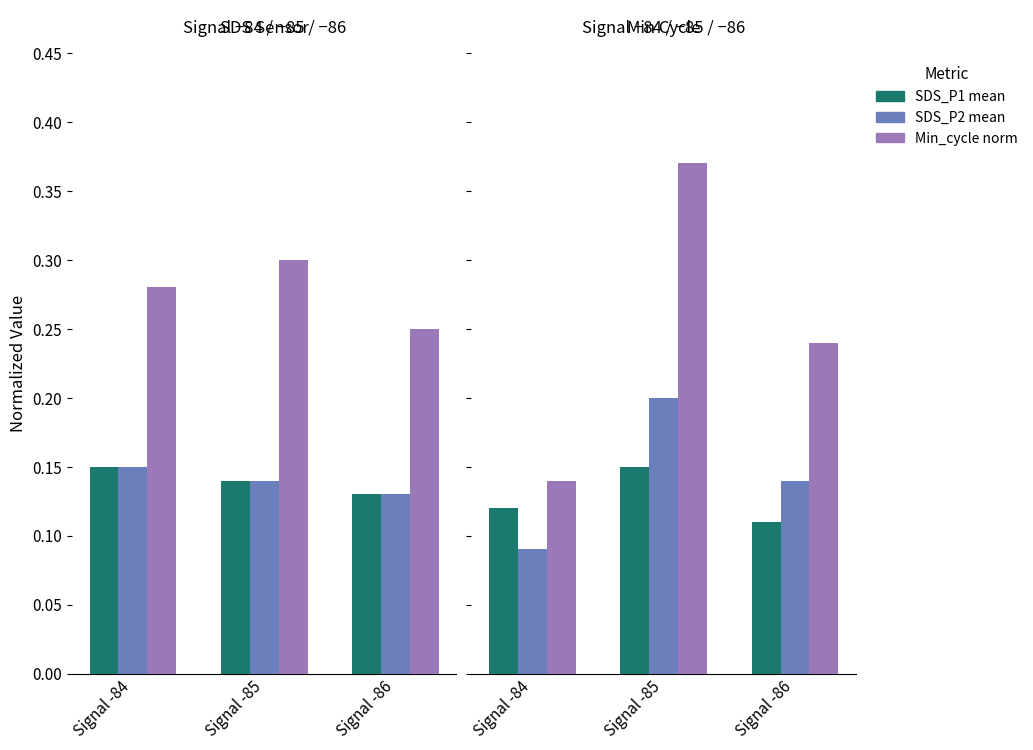

How many data points does each series have?

3